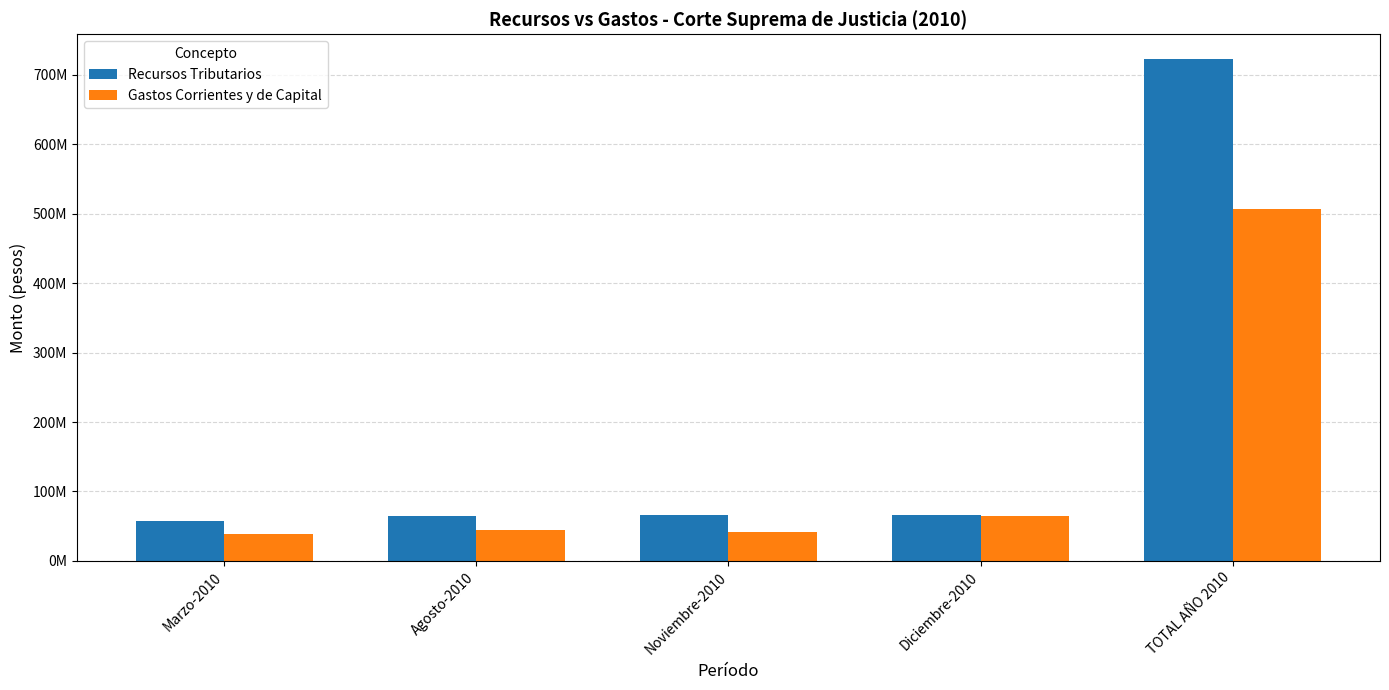

What are all the series names shown in the legend?

Recursos Tributarios, Gastos Corrientes y de Capital